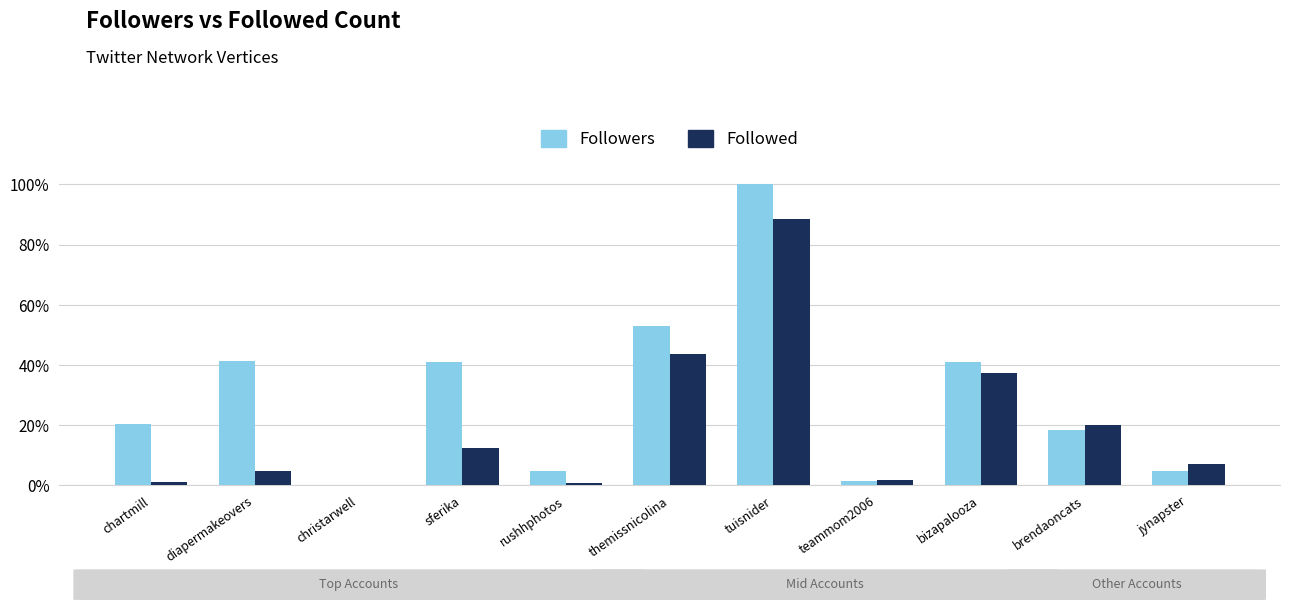

Is the value of Followers at chartmill greater than the value of Followed at sferika?

Yes